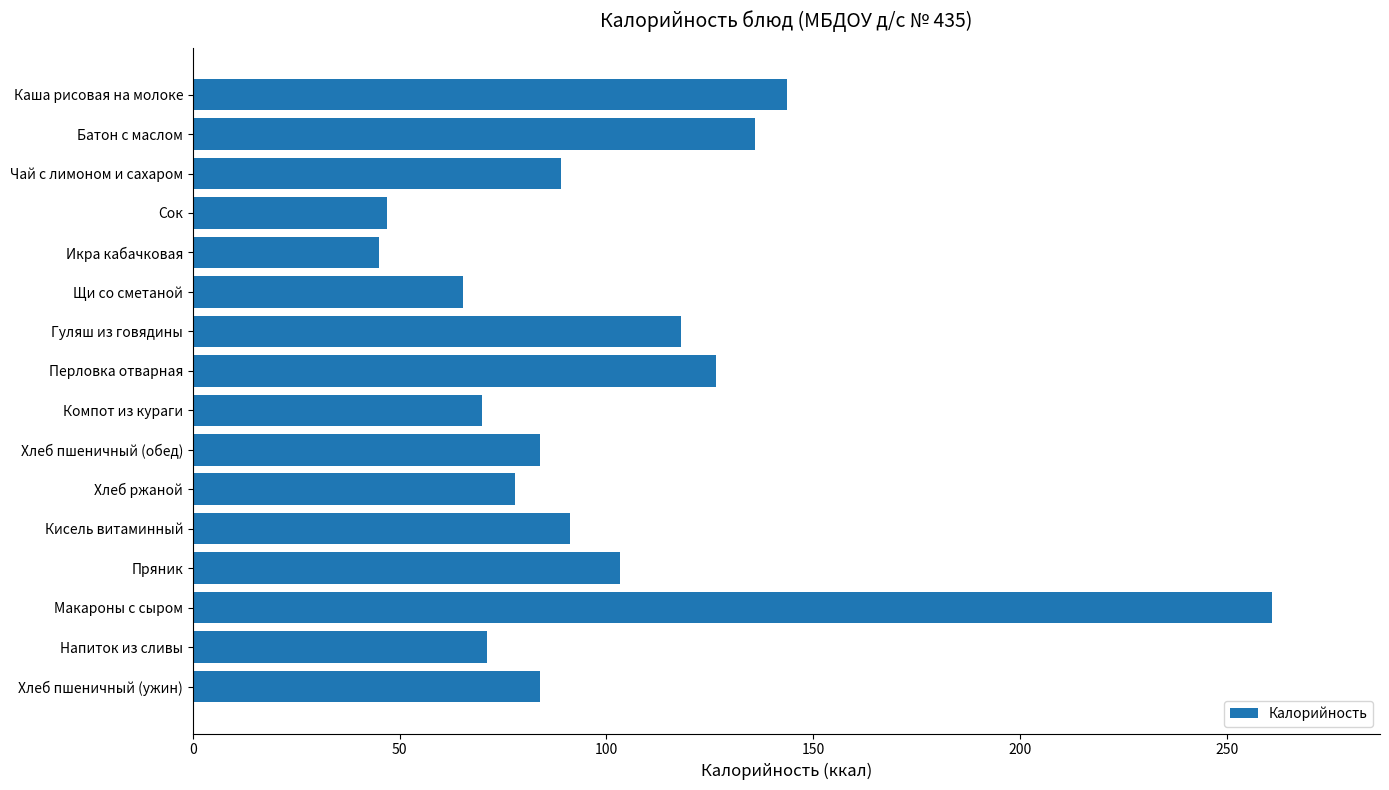

Reading top to bottom, transcribe all the data shown in this chart.

143.8	136.0	89.0	47.0	45.0	65.4	118.2	126.6	70.0	84.0	78.0	91.1	103.4	261.0	71.2	84.0